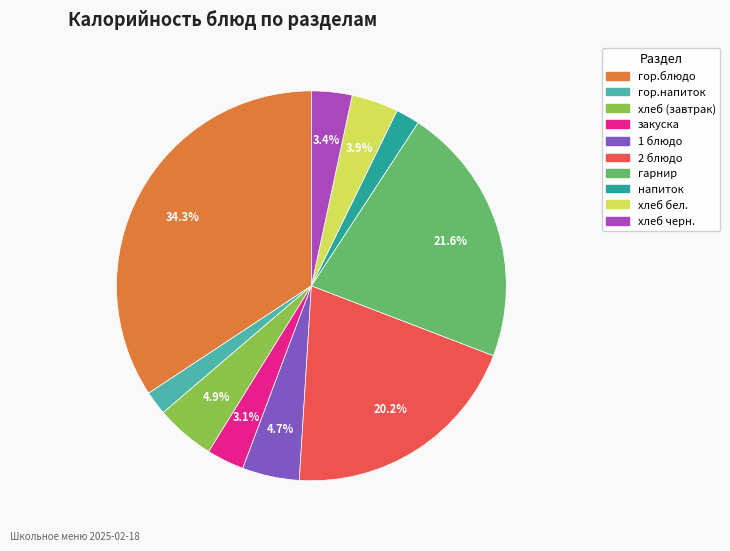

Is it true that гор.блюдо is 34% of the pie?

True